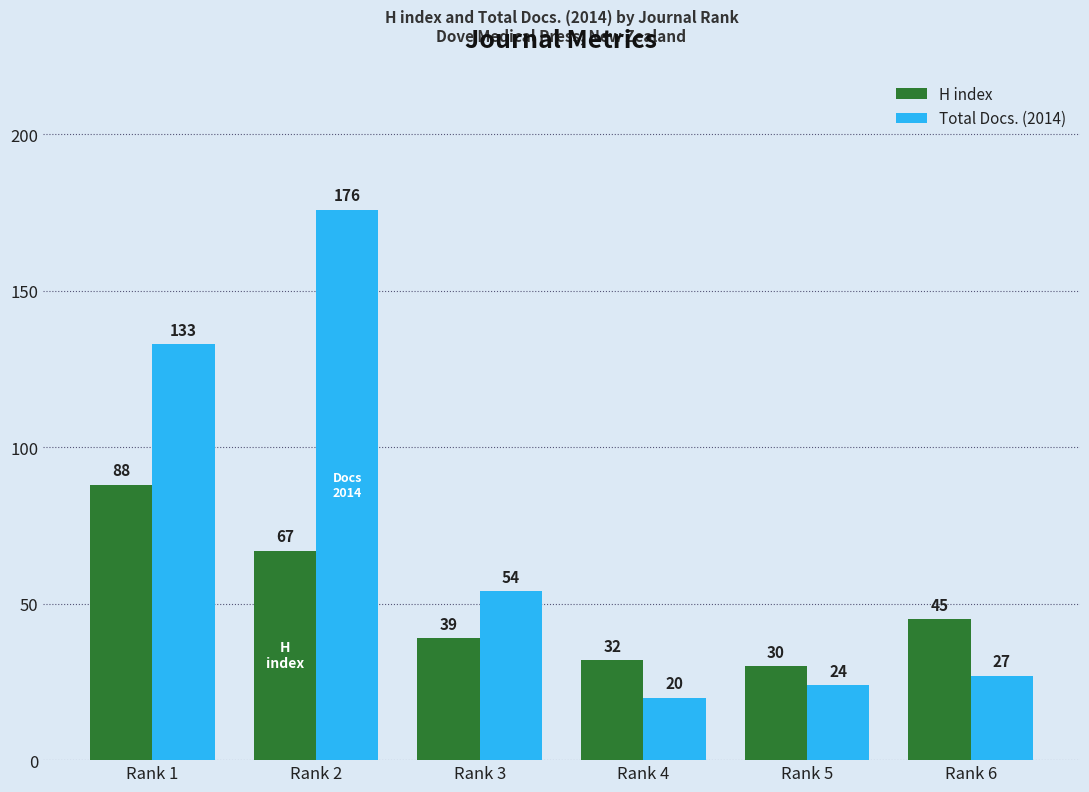

How many series are shown in this chart?

2